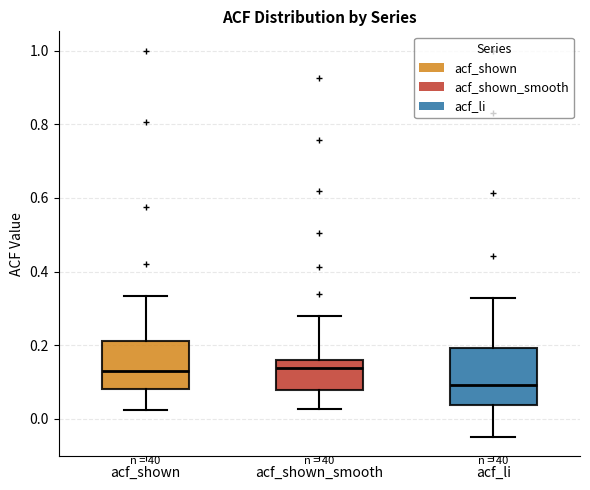

Reading left to right, transcribe this box plot: for each box, give where its median line is, the range the box spans, and where its two whiskers end, as read against the y-axis. The values are not printed on the chart, so give them approximately, as read against the axis.

acf_shown: median 0.14, box 0.08 to 0.22, whiskers 0.02 to 0.34
acf_shown_smooth: median 0.14, box 0.08 to 0.16, whiskers 0.02 to 0.28
acf_li: median 0.10, box 0.04 to 0.20, whiskers -0.04 to 0.32